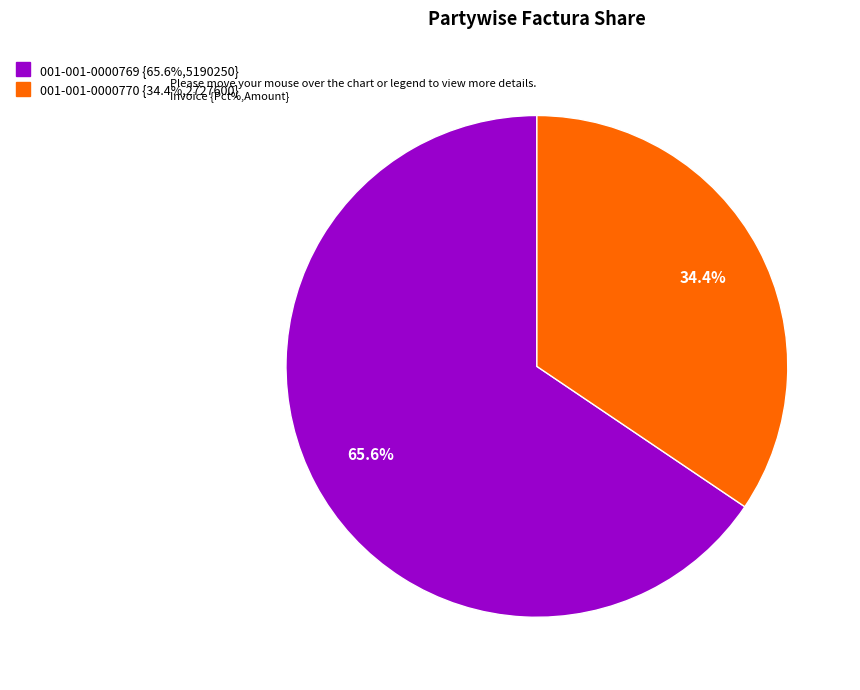

The 001-001-0000769 slice represents 79% of the pie. True or false?

False